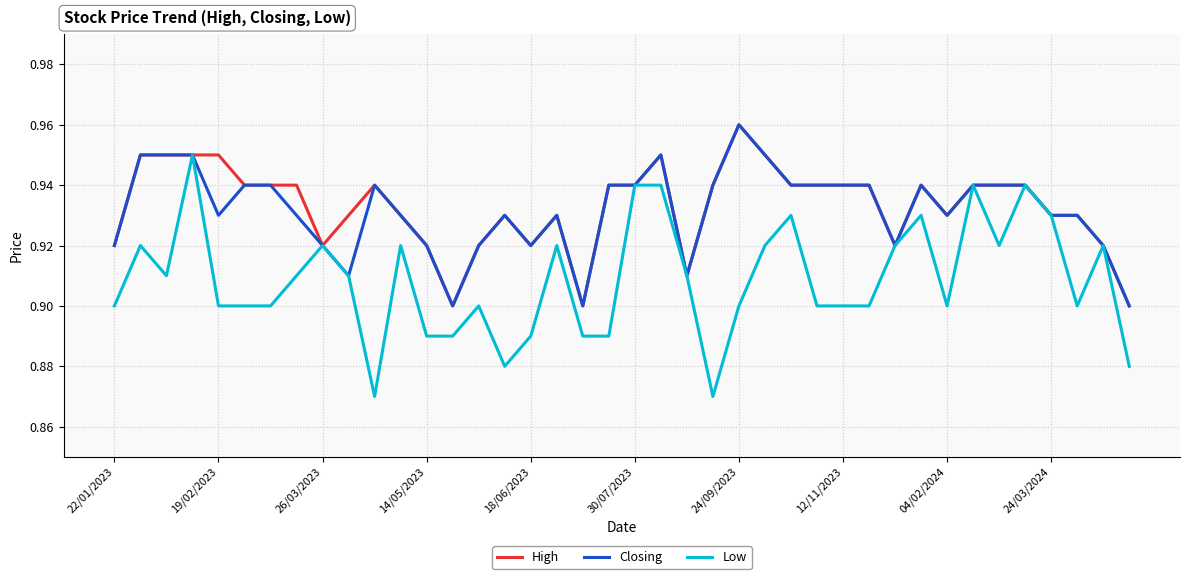

Which series has the widest spread of values?

Low